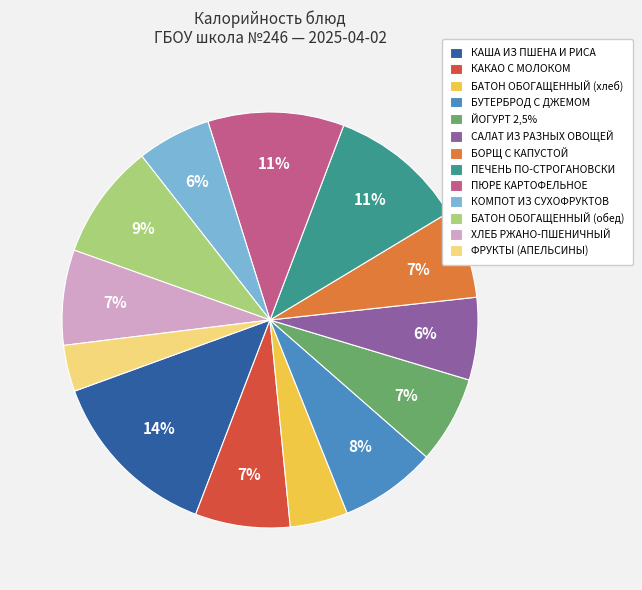

Is there any slice that represents more than half of the pie?

No